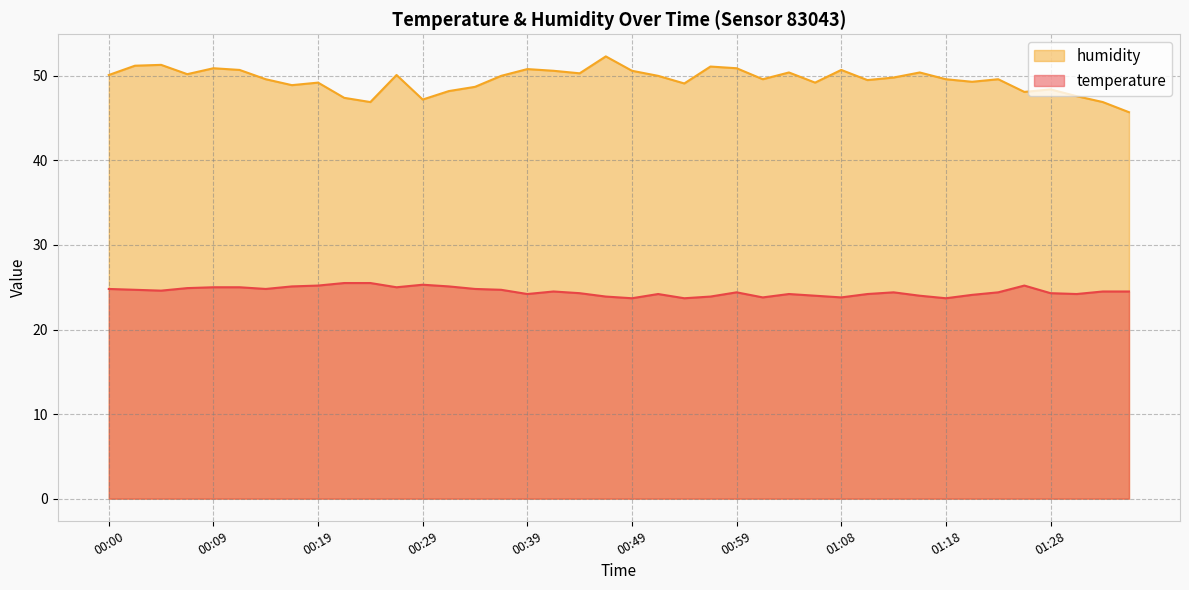

What position from the left is 00:12?

6